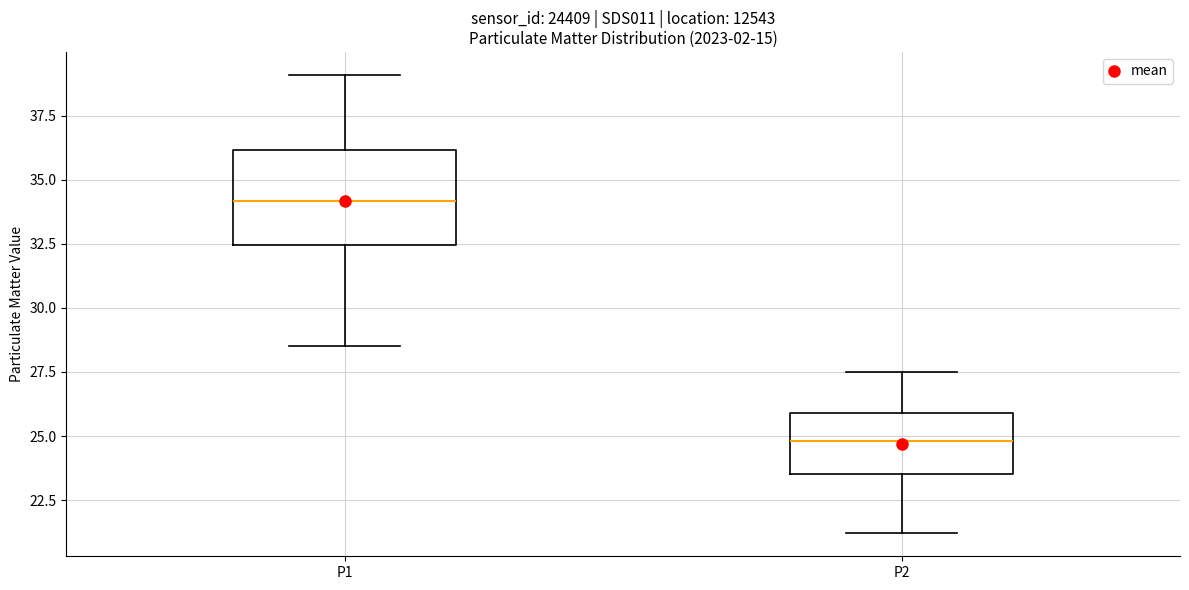

Reading left to right, read every box against the y-axis: the position of its median line, the range the box covers, and the ends of its whiskers. The values are not printed on the chart, so give them approximately, as read against the axis.

P1: median 34.0, box 32.5 to 36.0, whiskers 28.5 to 39.0
P2: median 25.0, box 23.5 to 26.0, whiskers 21.0 to 27.5